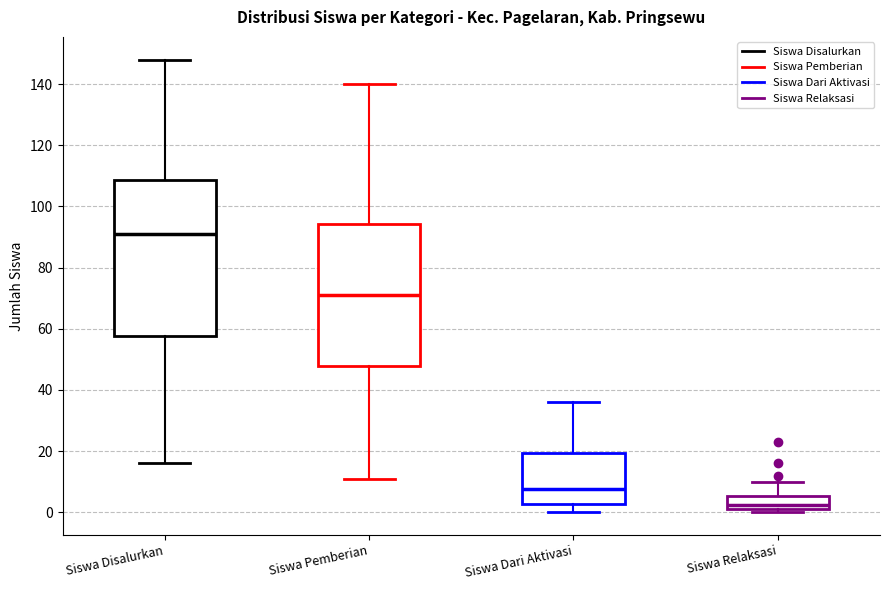

Comparing the boxes themselves (not the whiskers), which one is the tallest?

Siswa Disalurkan